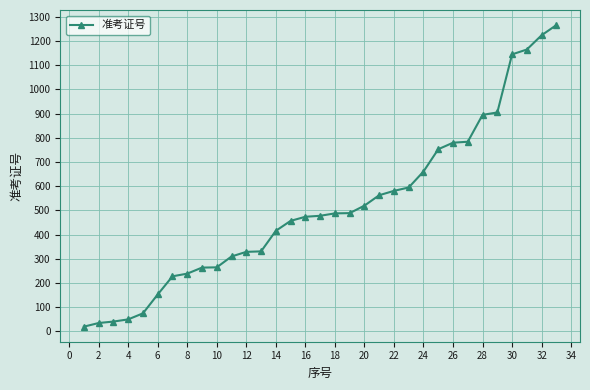

What is the sum of all values?

16979